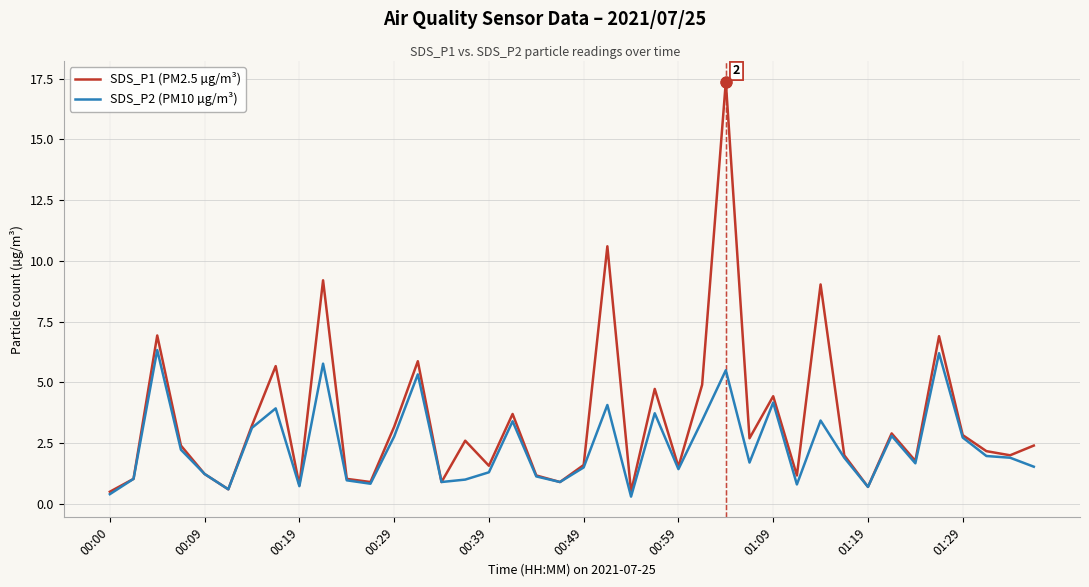

Which series has the largest total across all categories?

SDS_P1 (PM2.5 µg/m³)